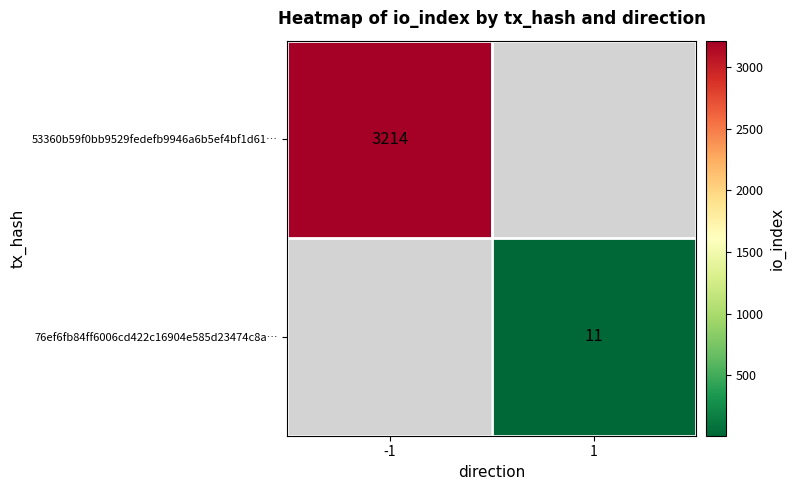

Is the value of 53360b59f0bb9529fedefb9946a6b5ef4bf1d61… at -1 greater than the value of 76ef6fb84ff6006cd422c16904e585d23474c8a… at 1?

Yes